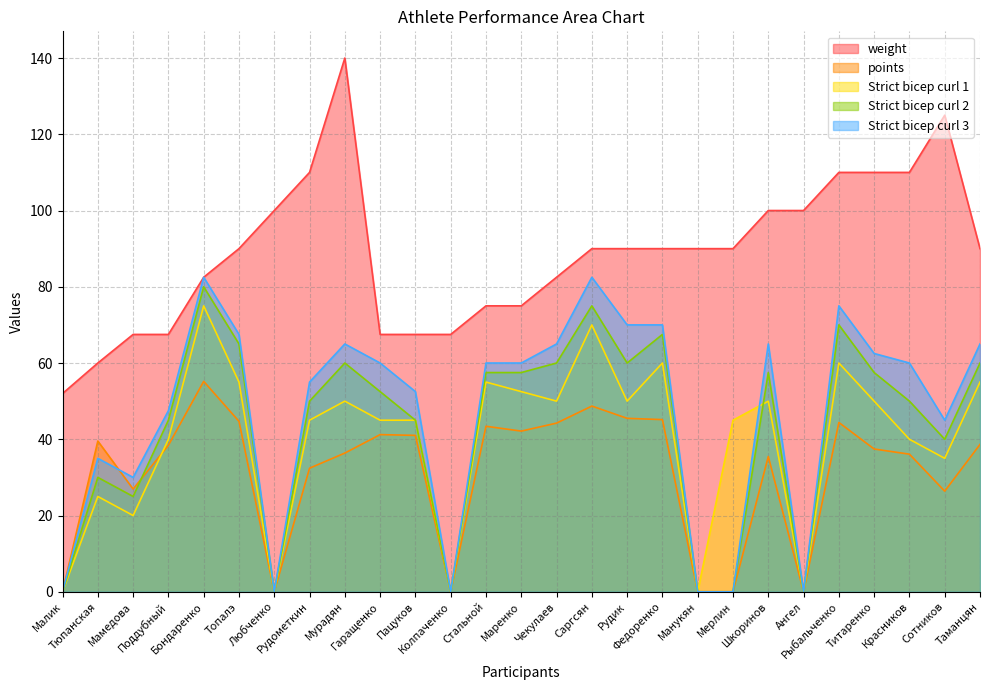

At which category is the sum across all series the highest?

Бондаренко